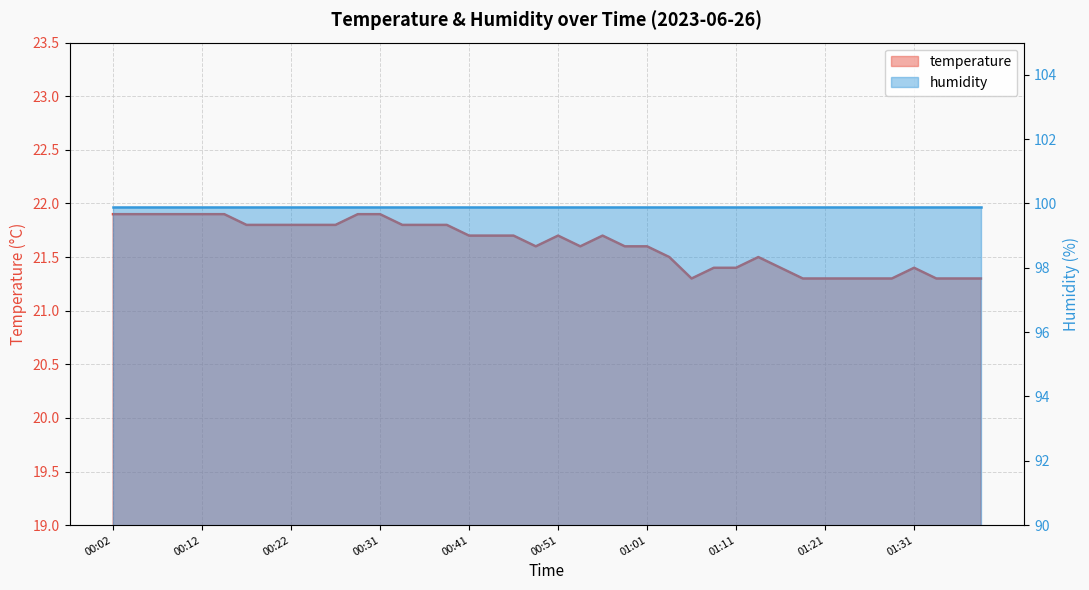

List the labels in order of value, smallest first.

01:06, 01:18, 01:21, 01:24, 01:26, 01:29, 01:34, 01:36, 01:38, 01:08, 01:11, 01:16, 01:31, 01:03, 01:13, 00:49, 00:54, 00:58, 01:01, 00:41, 00:44, 00:46, 00:51, 00:56, 00:17, 00:19, 00:22, 00:24, 00:26, 00:34, 00:36, 00:39, 00:02, 00:04, 00:07, 00:09, 00:12, 00:14, 00:29, 00:31